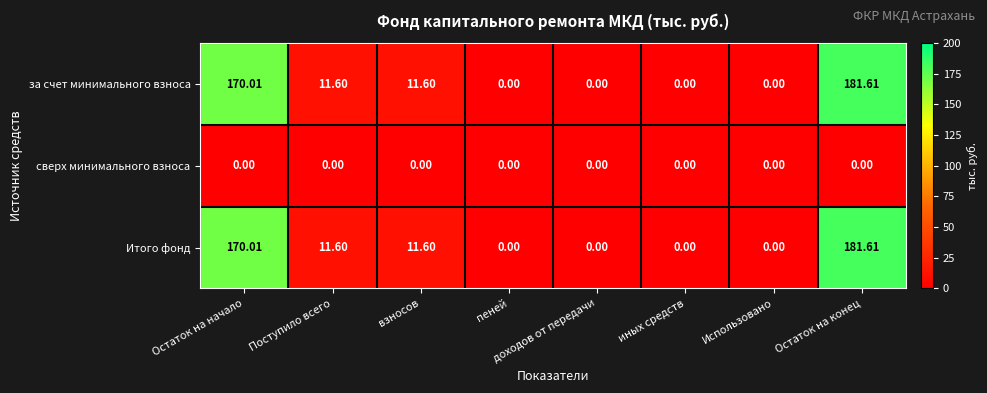

How many distinct data groups are displayed?

3